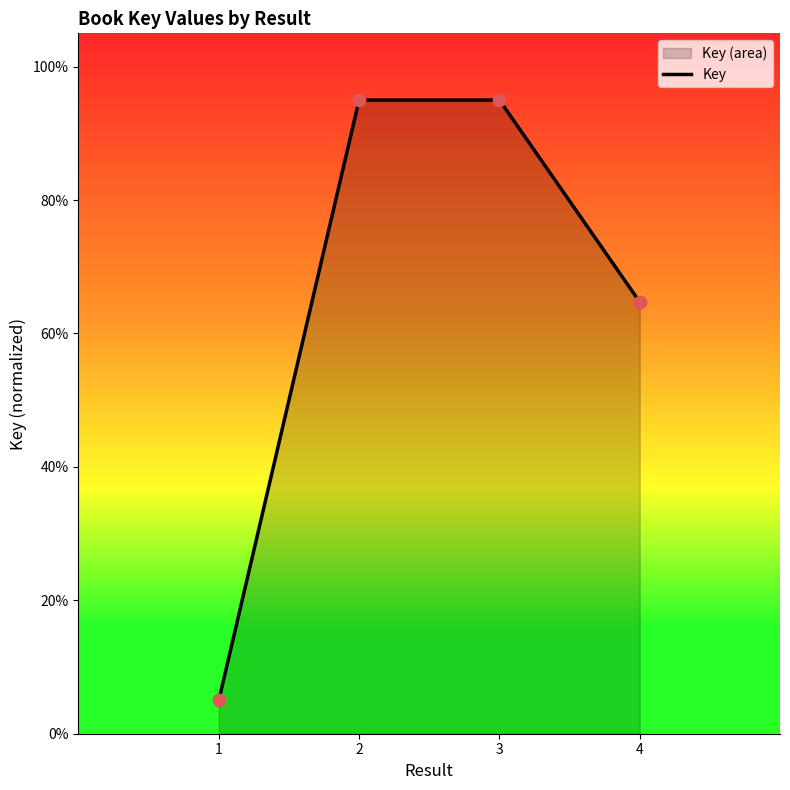

Between 3 and 1, which is larger?

3